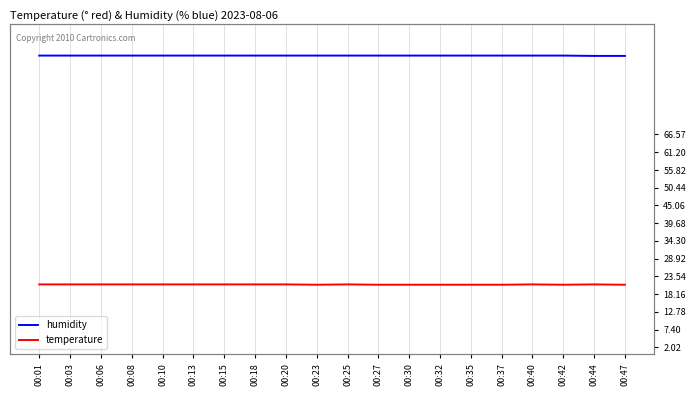

What are all the series names shown in the legend?

humidity, temperature